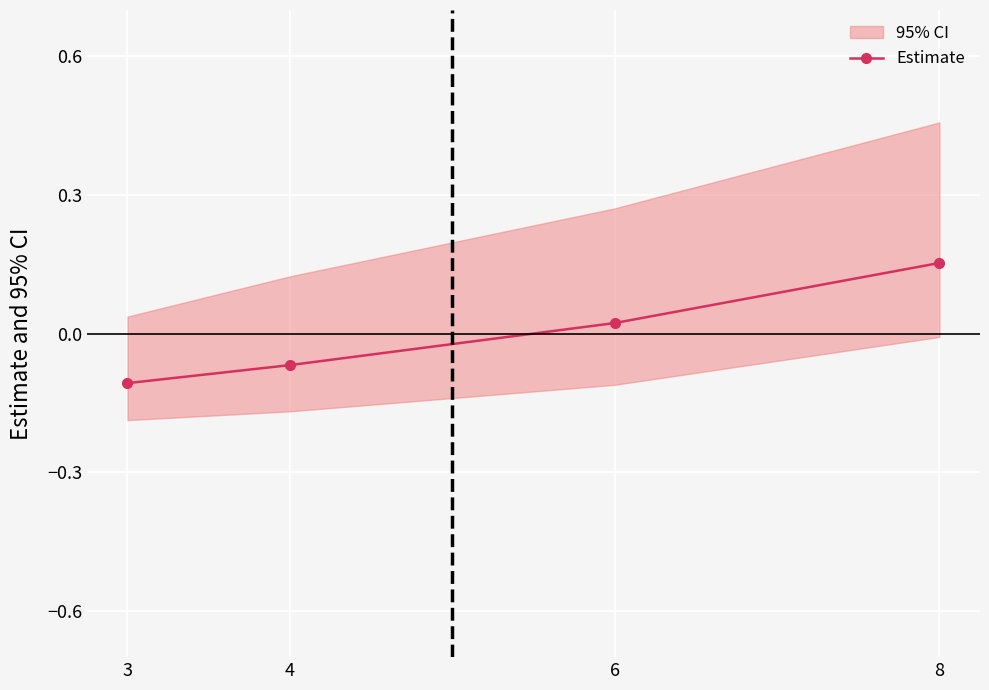

Rank the categories by value from highest to lowest.

8, 6, 4, 3